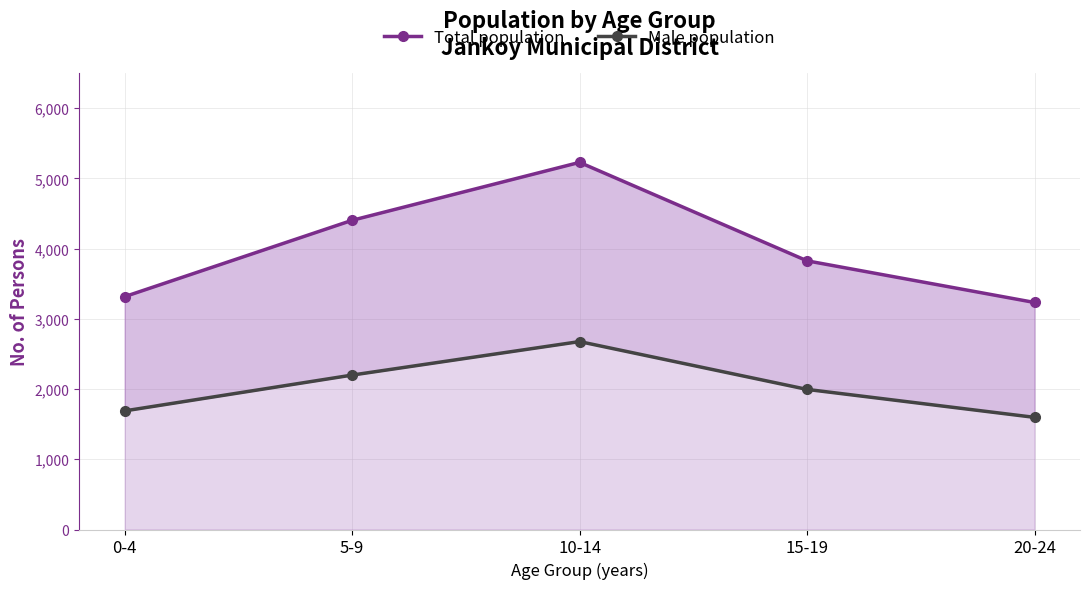

Does the chart have visible grid lines?

Yes